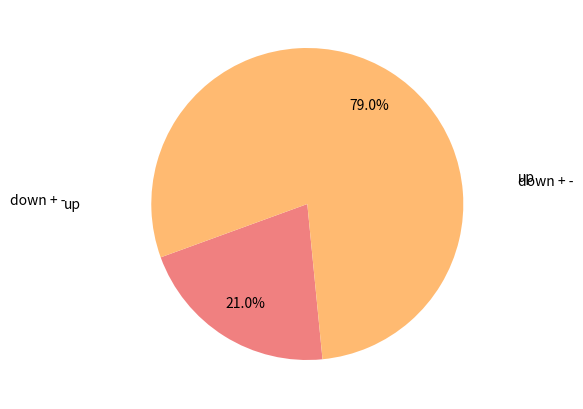

Is there any slice that represents more than half of the pie?

Yes